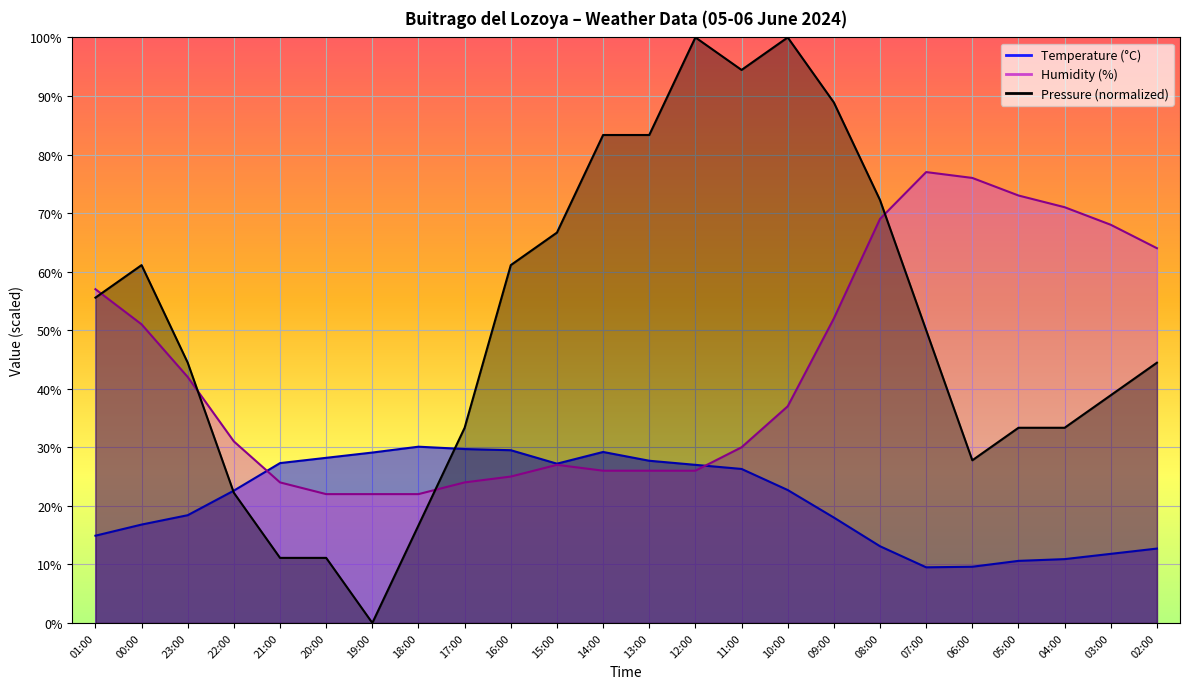

Which has a higher value, 20:00 or 22:00?

20:00